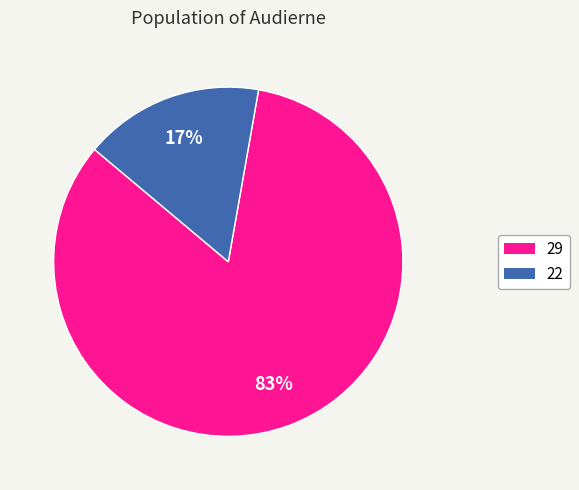

Which has a higher value, 29 or 22?

29